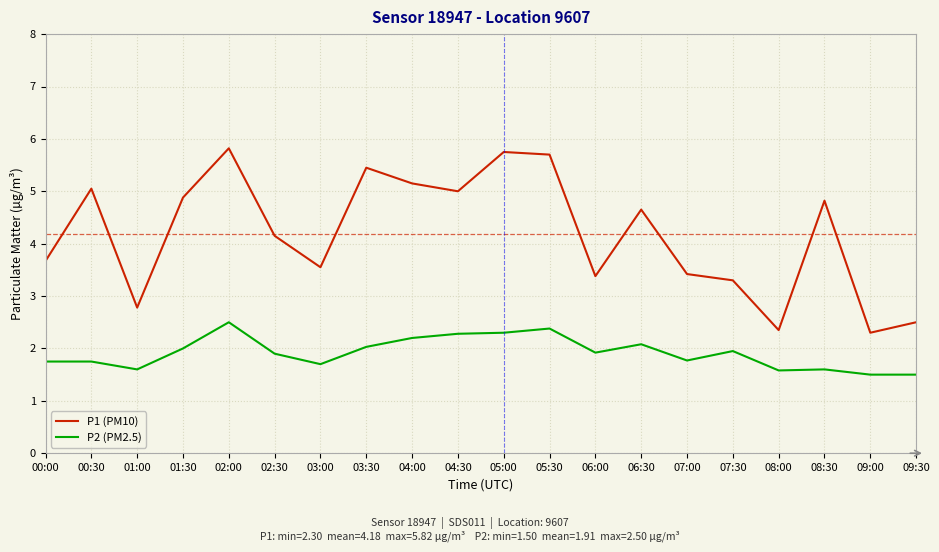

Is this an area chart (filled region under the line)?

No